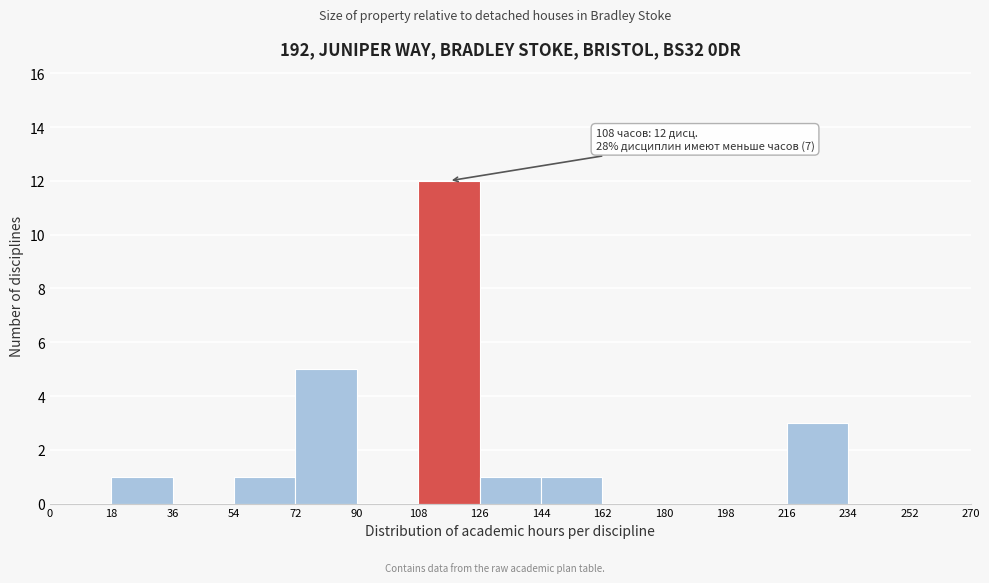

Over which range of the x-axis is the bar tallest?

108 to 126